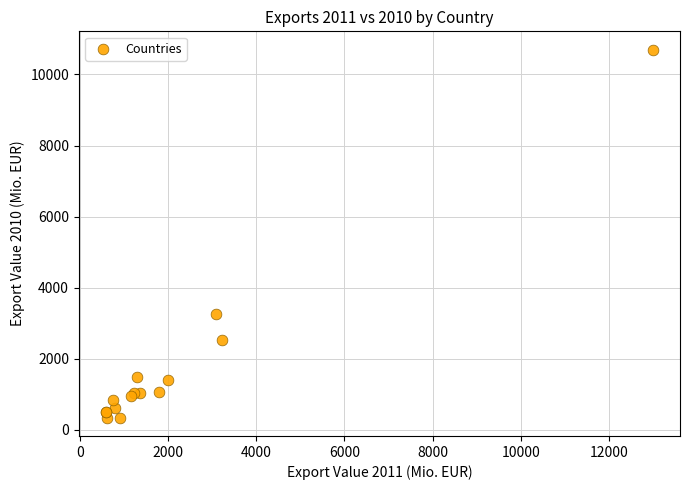

What Y value in the scatter plot is closest to 5520?

3248.7